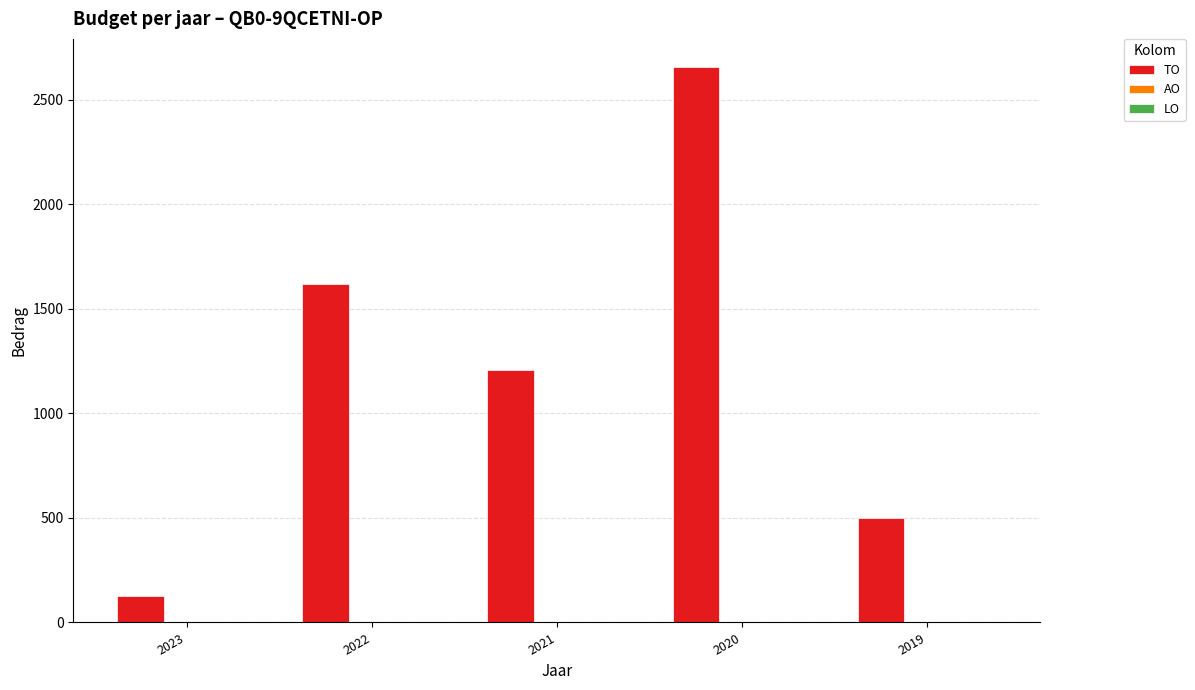

What value does the data have at 2020?

2657